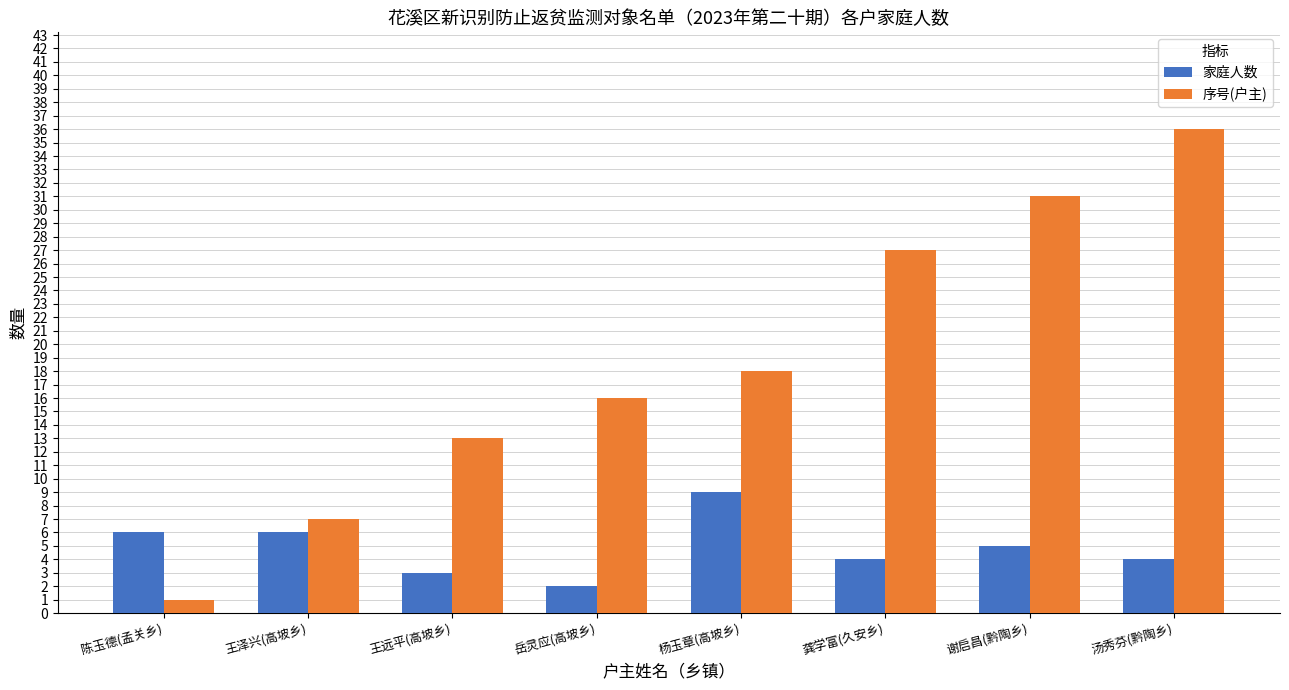

Rank the series by their maximum value, from lowest to highest.

家庭人数, 序号(户主)